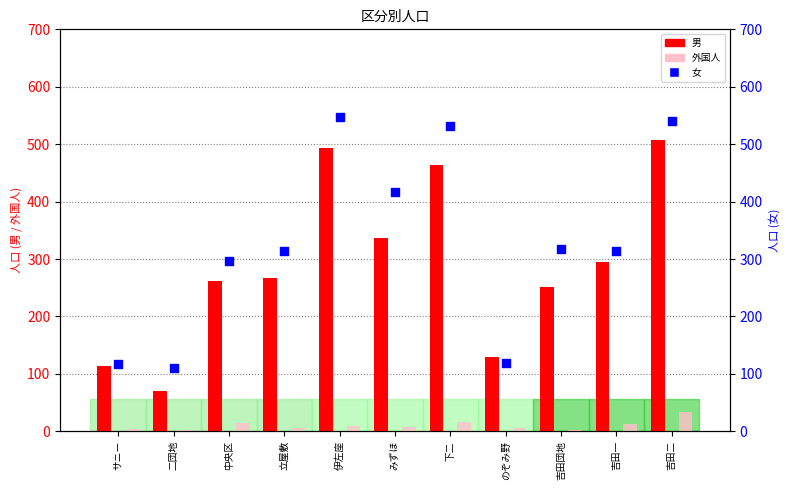

Is the value of 女 at みずほ greater than the value of 男 at 吉田一?

Yes